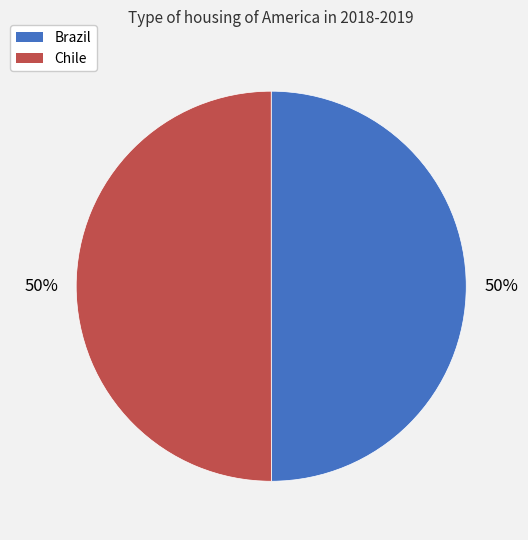

Do Chile and Brazil together represent more than half of the pie?

Yes